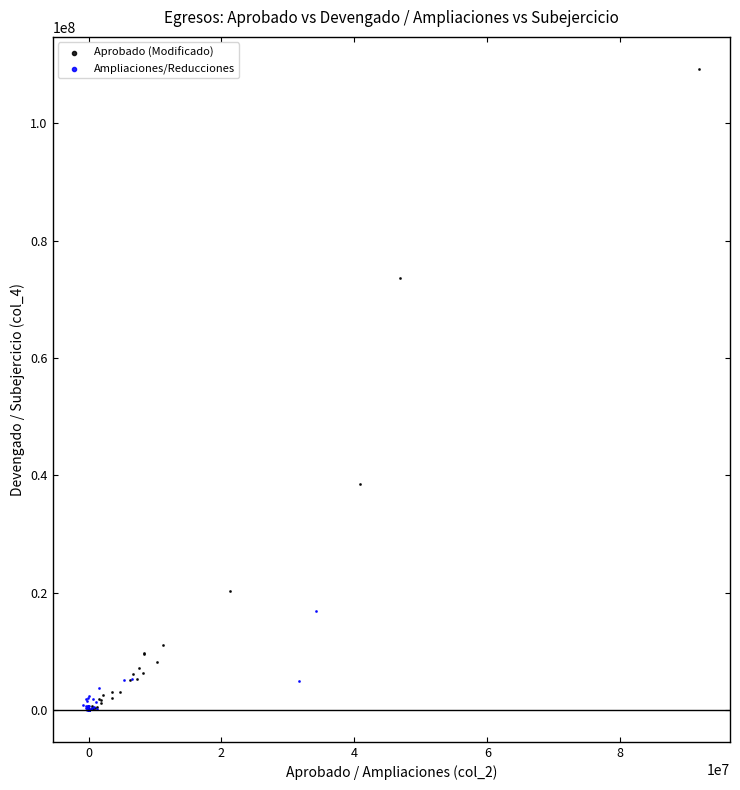

Which series contains the highest Y value?

Aprobado (Modificado)